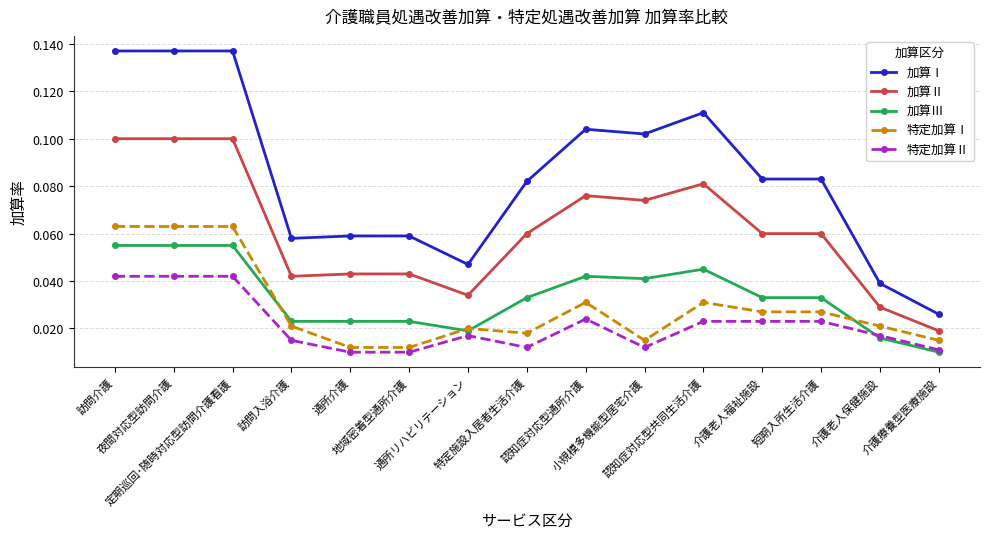

The value of 加算Ⅱ at 訪問介護 is 0.2. True or false?

False